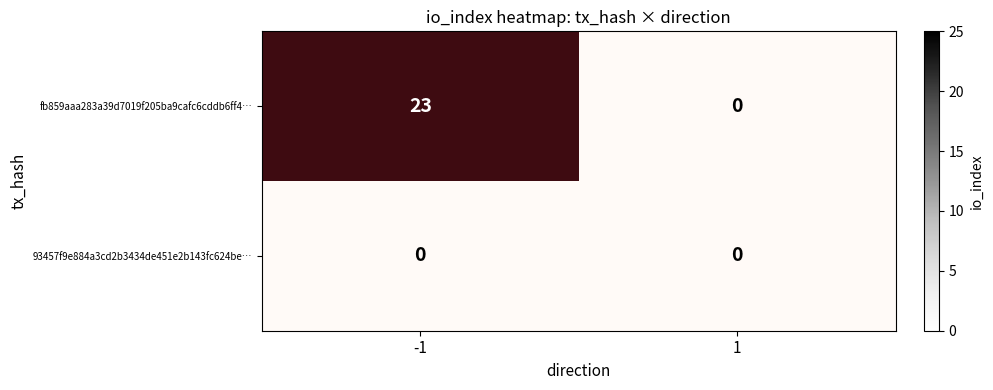

At how many categories does at least one series exceed 0?

1